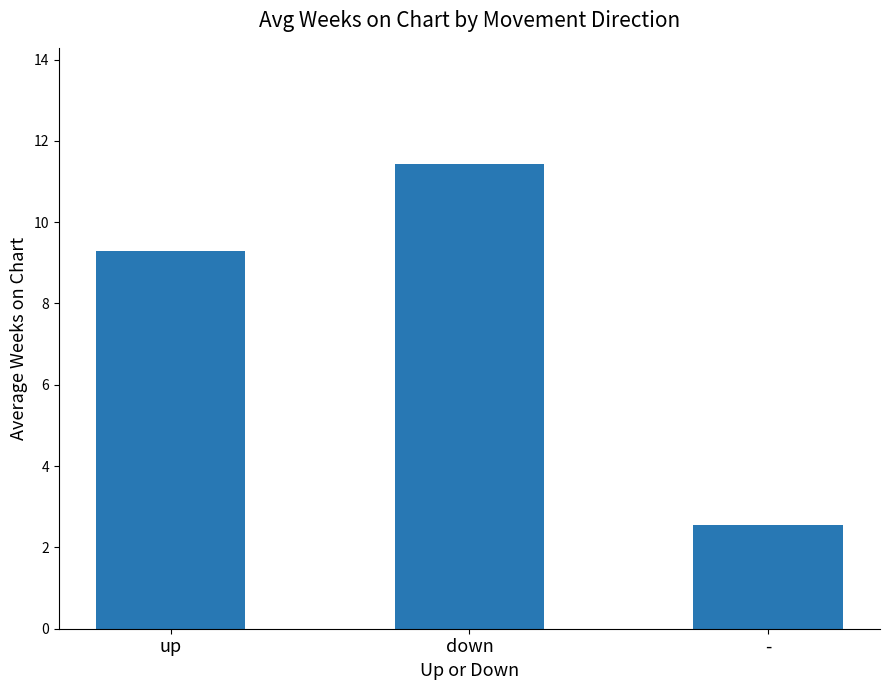

Which label corresponds to the smallest value in the chart?

-